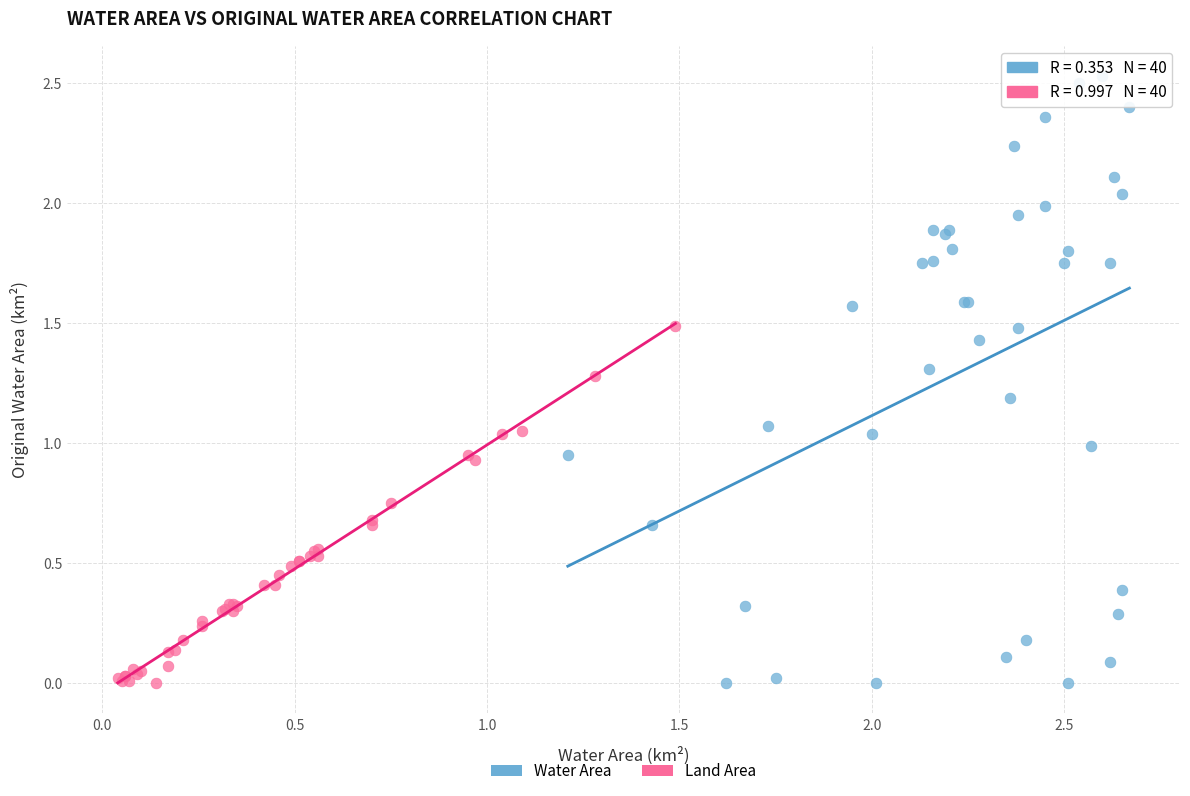

Which series contains the highest Y value?

Water Area